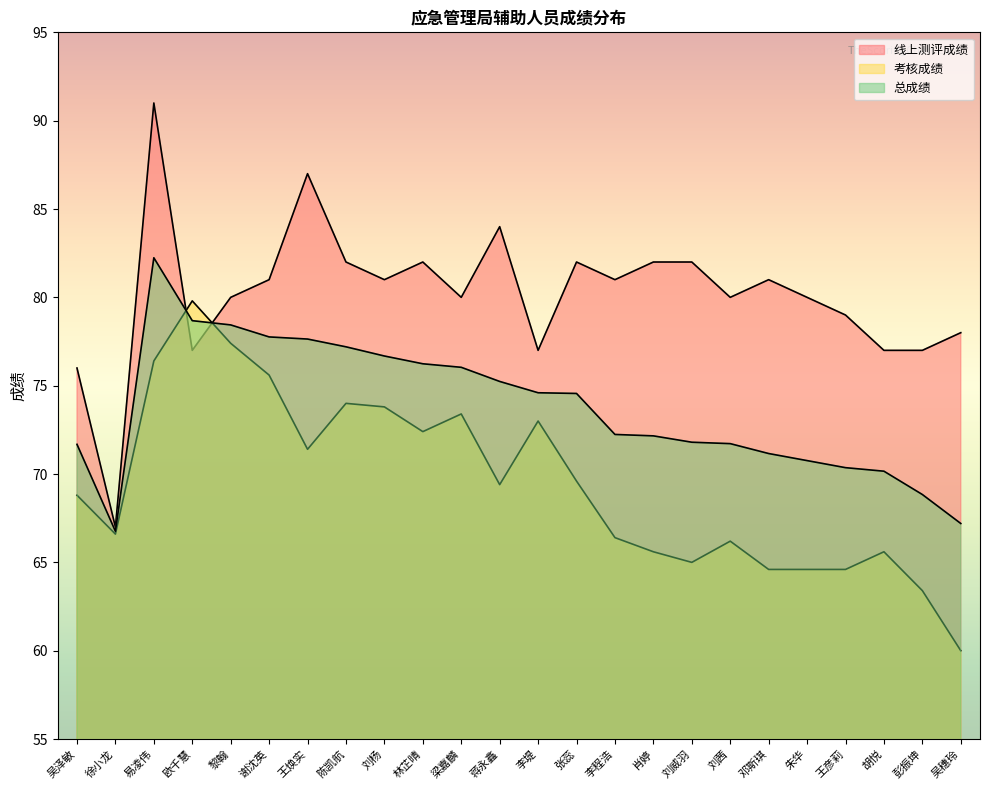

How many lines are shown in the chart?

3